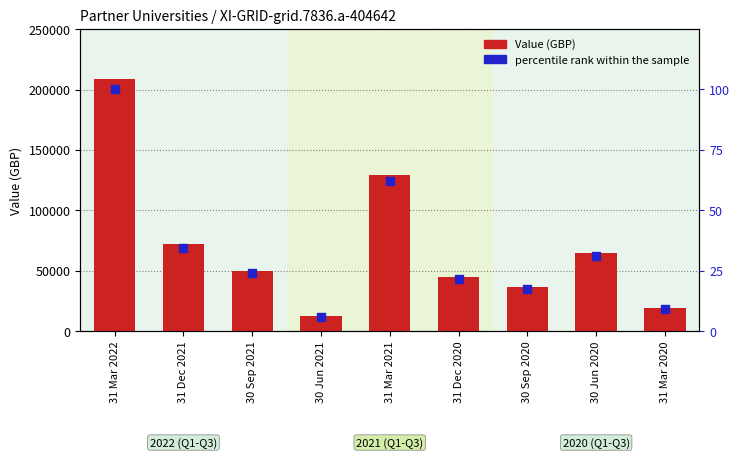

What is the total value across all series at 30 Jun 2020?

64371.8